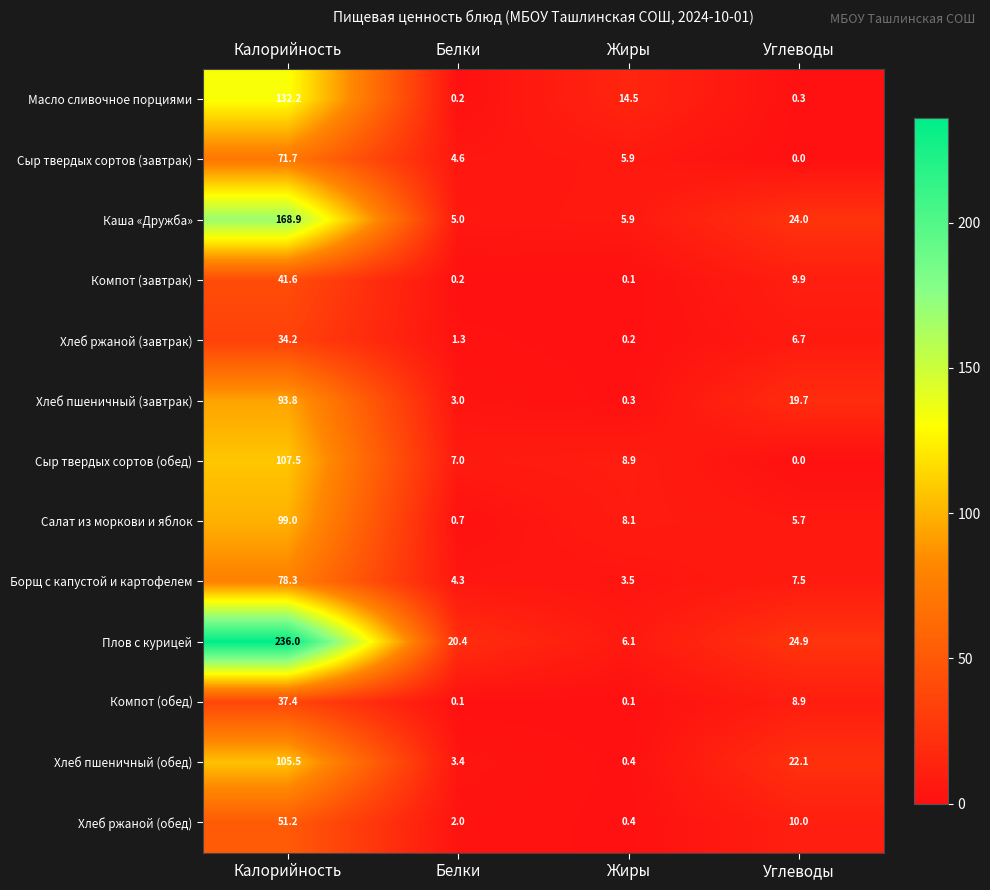

Is it true that Хлеб пшеничный (обед) equals 169.2 at Калорийность?

False